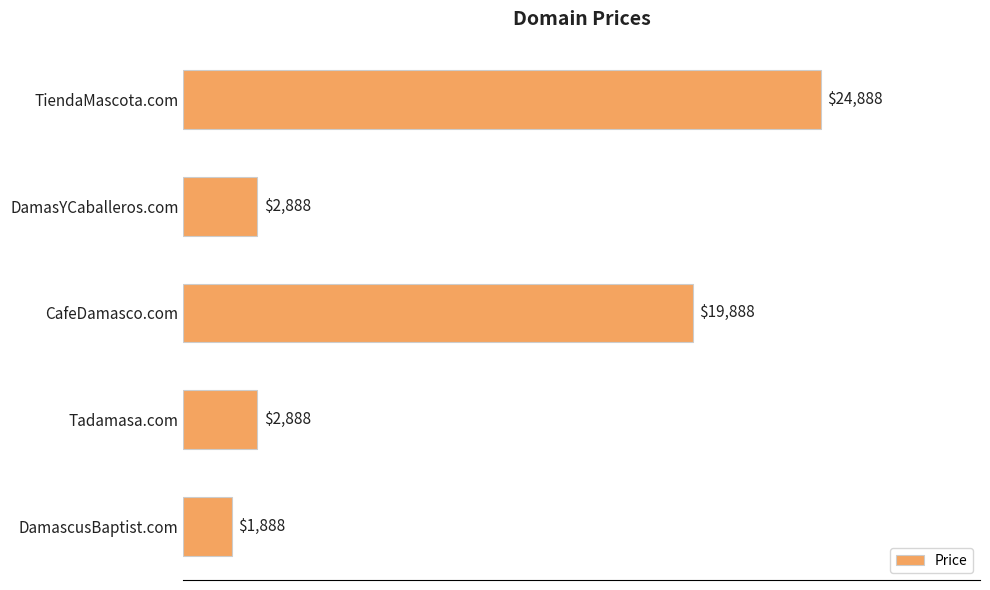

How many data points are less than 2888?

1